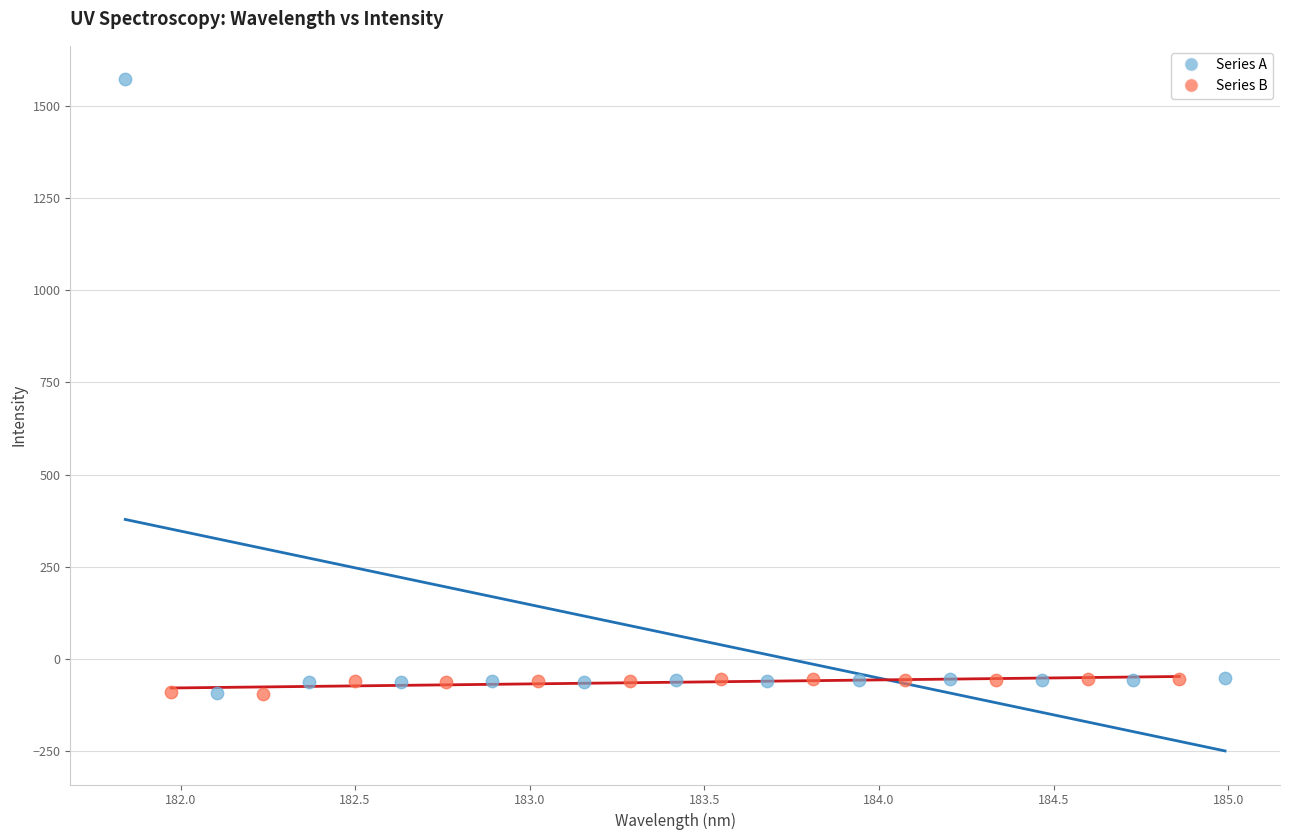

Which series has the widest spread of Y values?

Series A